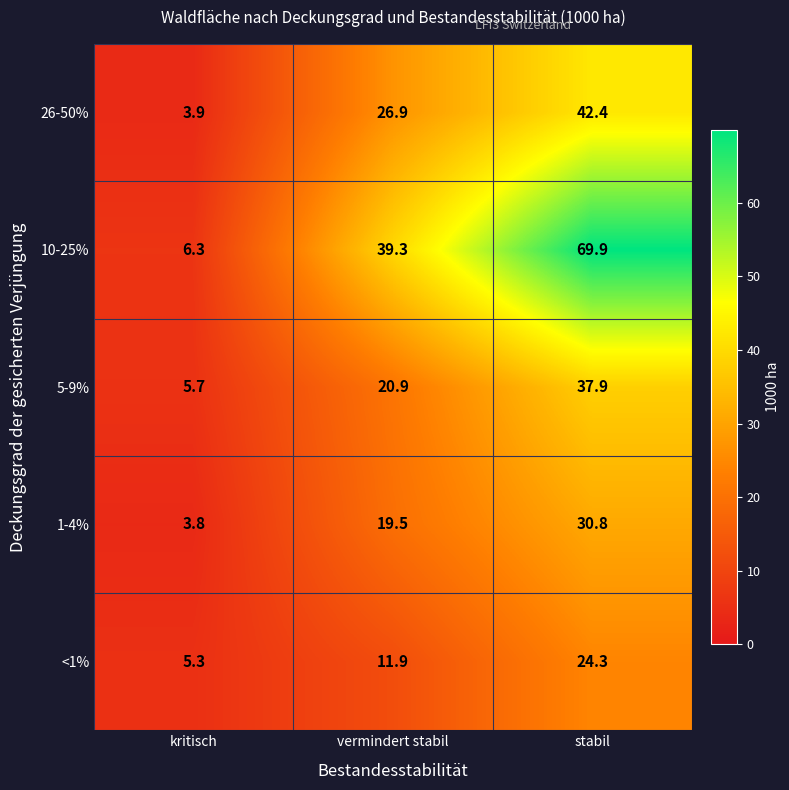

What is the difference between the maximum and minimum values in the 10-25% series?

63.6